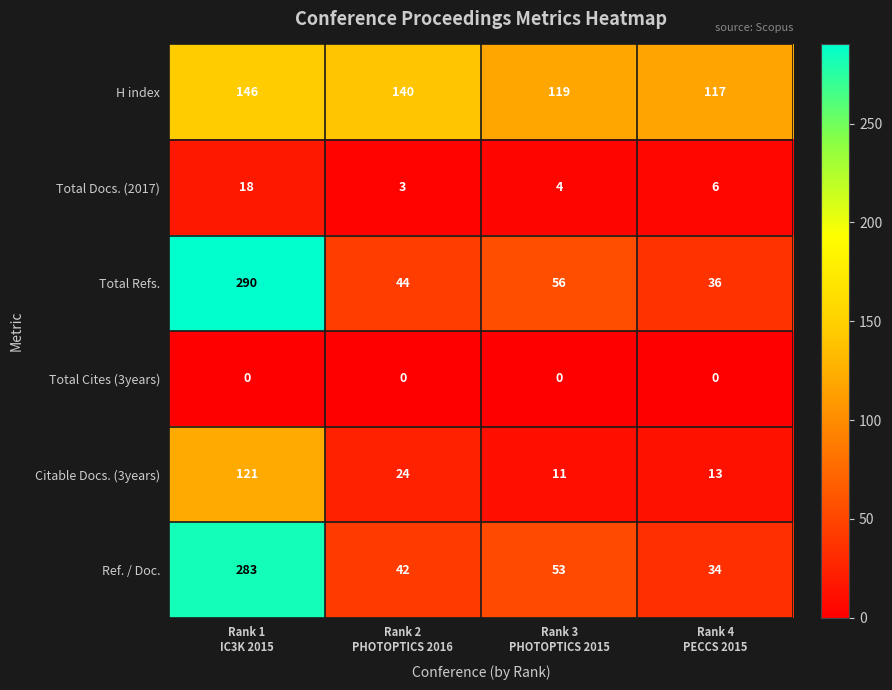

Which series has the largest total across all categories?

H index